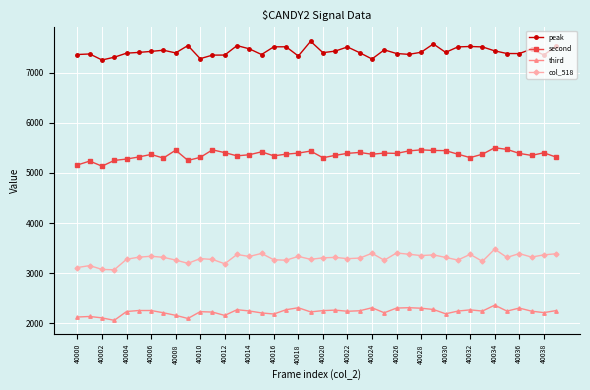

What is the difference between the maximum and minimum values in the peak series?

373